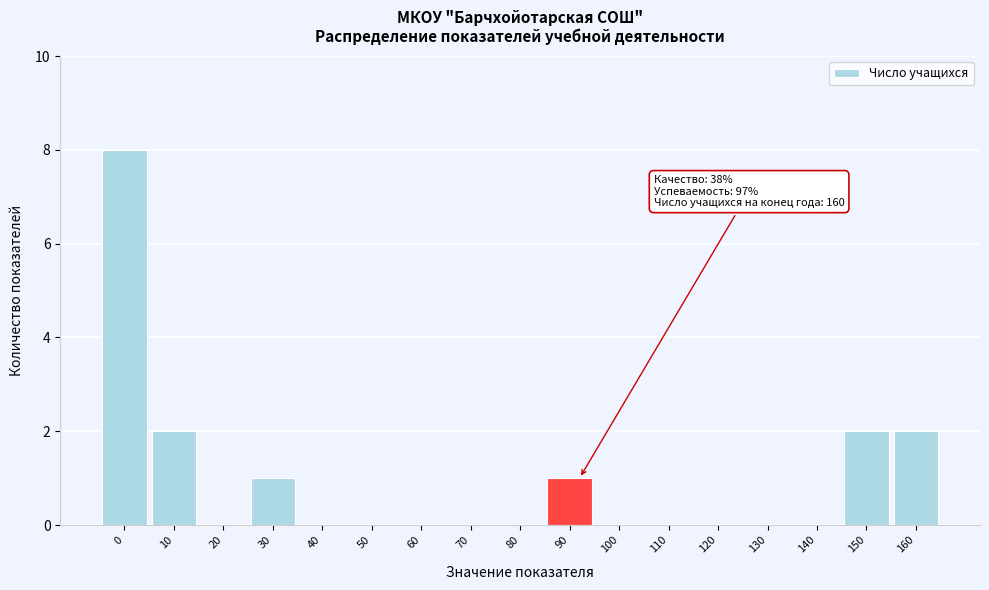

Reading left to right, what are all the values shown in this chart?

0=8	10=2	20=0	30=1	40=0	50=0	60=0	70=0	80=0	90=1	100=0	110=0	120=0	130=0	140=0	150=2	160=2